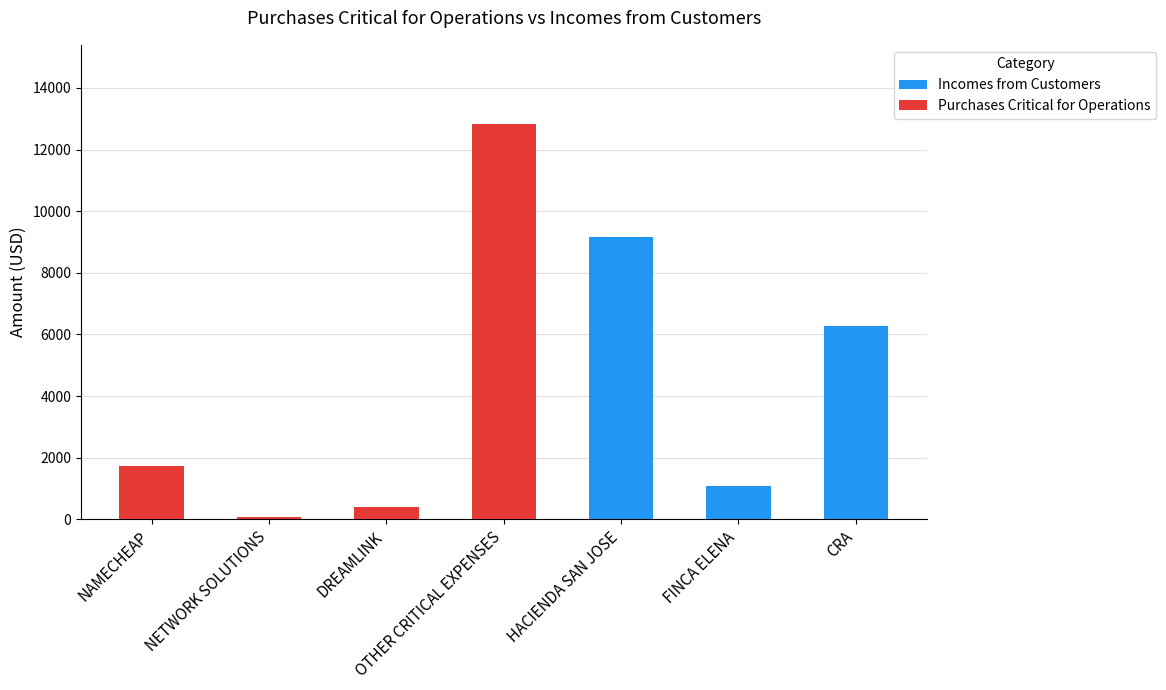

Is it true that Incomes from Customers equals 9155.2 at HACIENDA SAN JOSE?

True